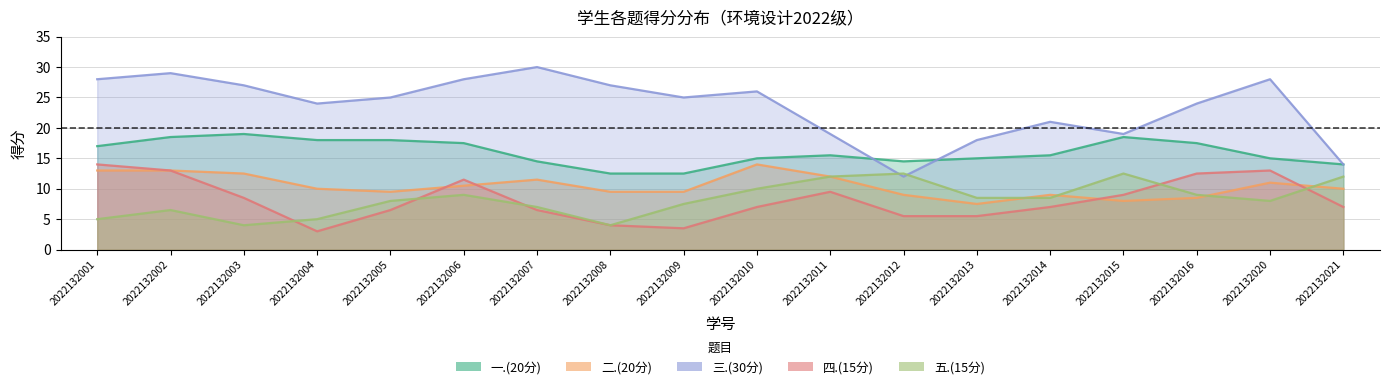

What is the greatest value displayed?

30